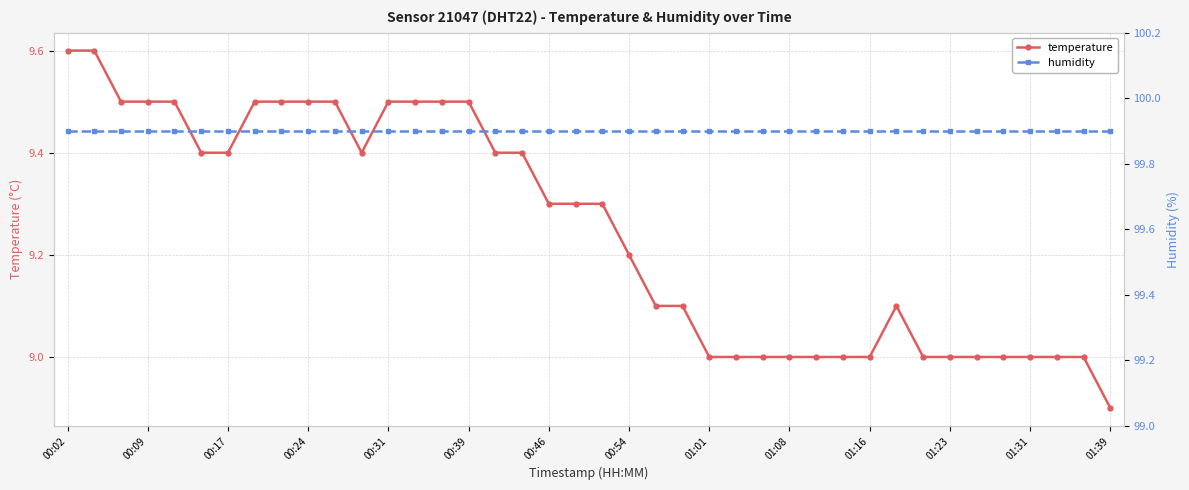

At which category does the chart reach its peak across all series?

00:02